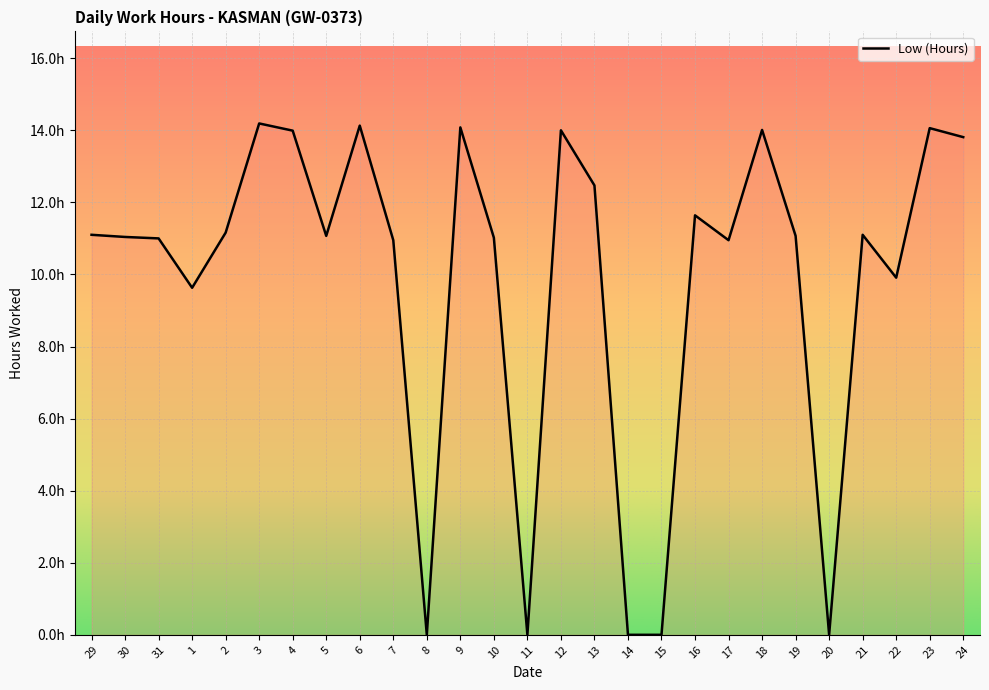

Is this an area chart (filled region under the line)?

Yes